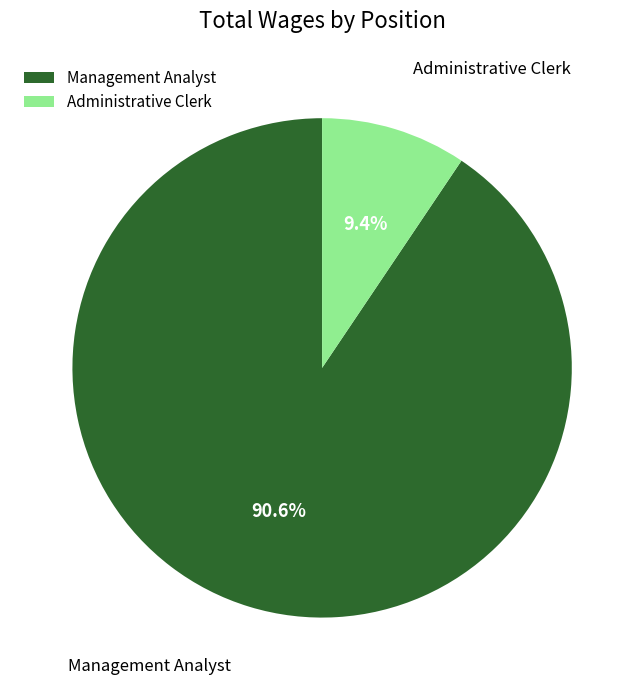

To the nearest percent, what percentage of the pie is Administrative Clerk?

9%